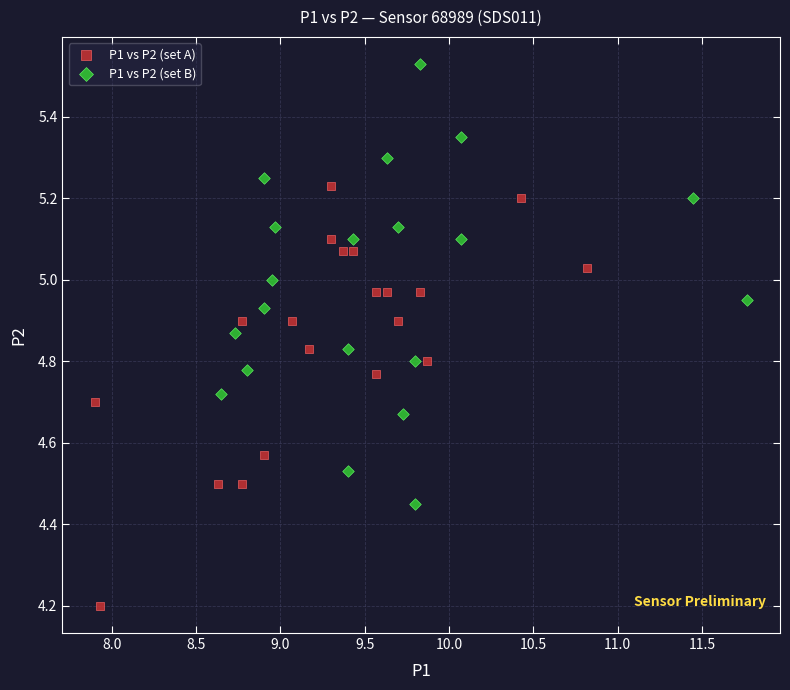

Which series contains the lowest Y value?

P1 vs P2 (set A)